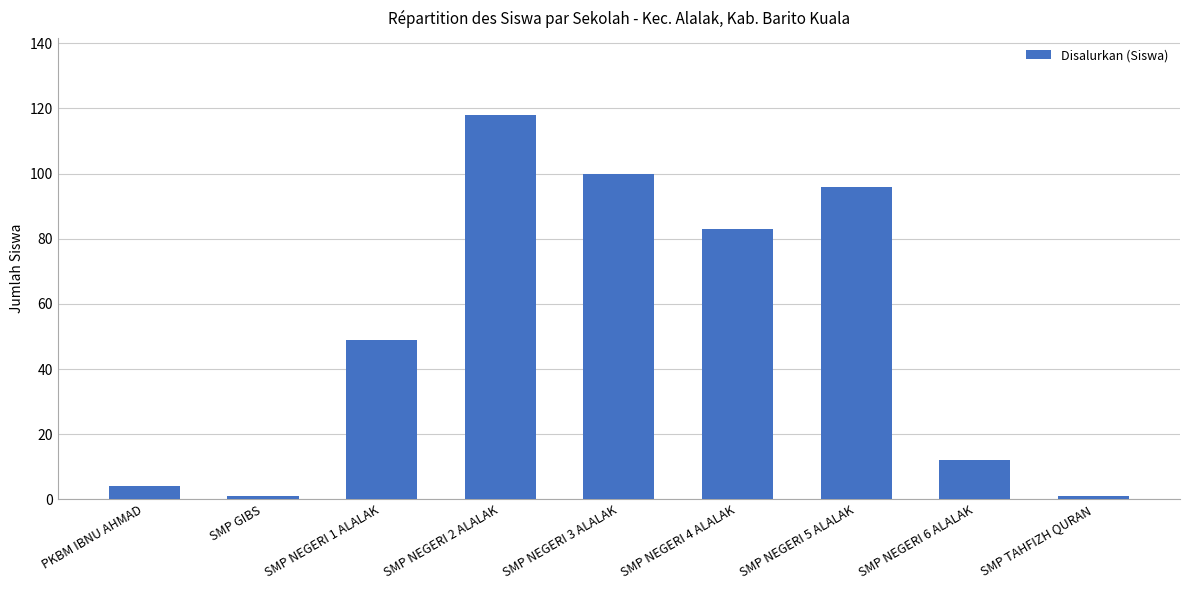

What is the maximum value shown in the chart?

118